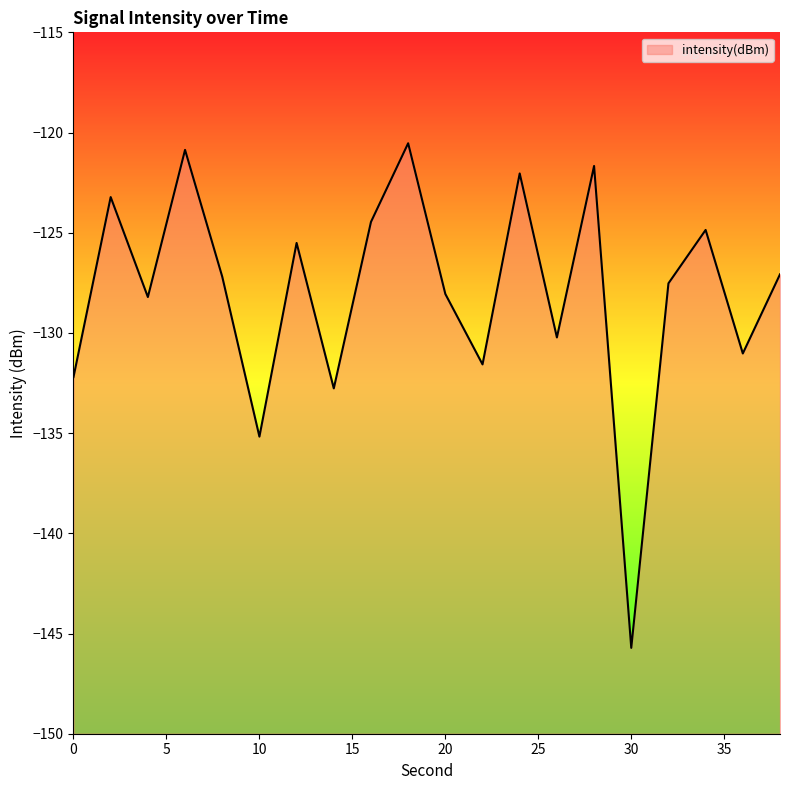

Is it true that the value at 2 is -177.4?

False